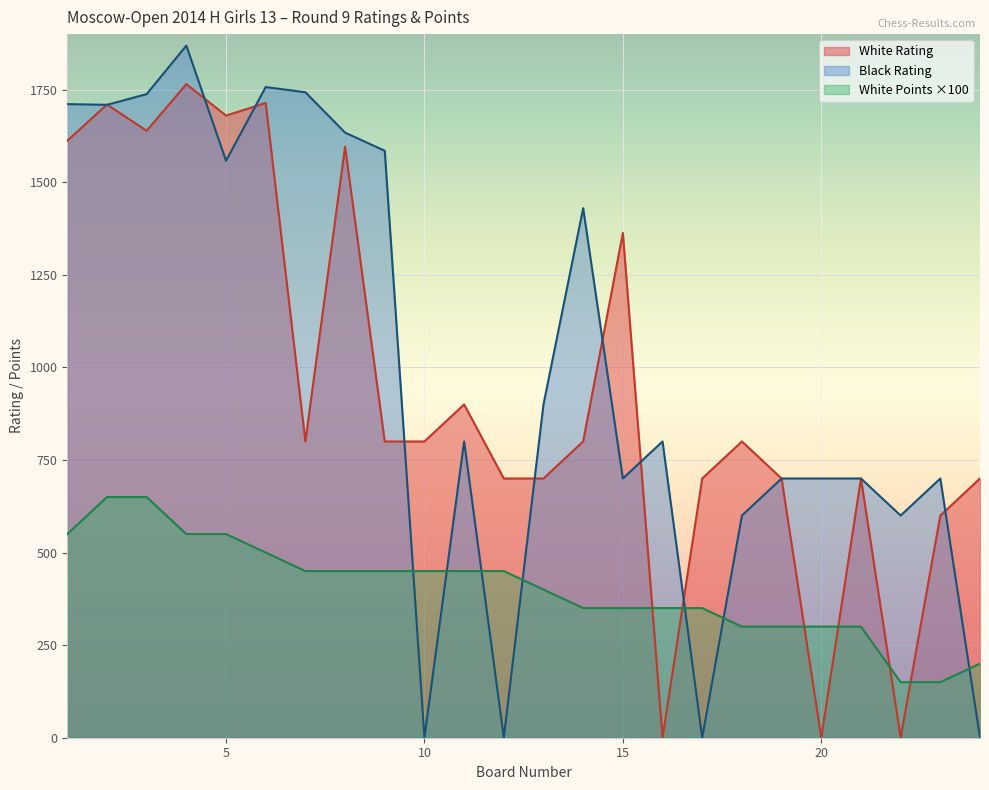

Is it true that Black Rating equals 700 at 15?

True